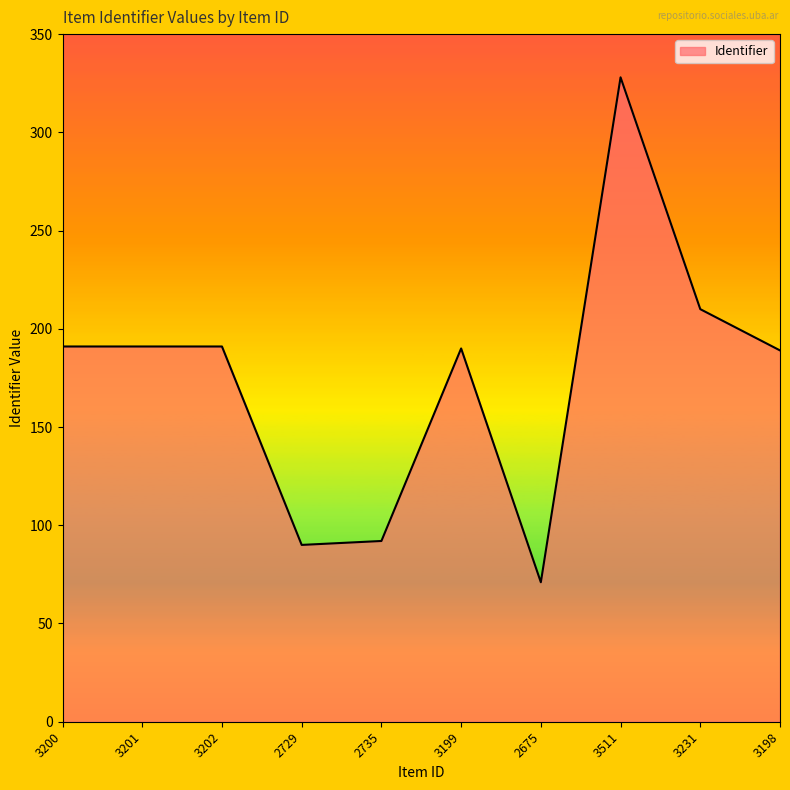

What is the difference between the values at 3199 and 3511?

138